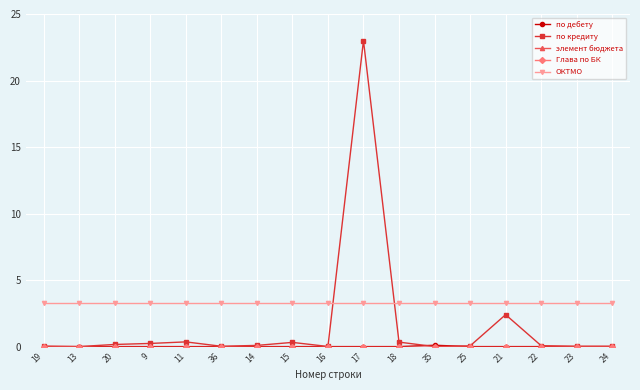

What is the spread (max minus min) of values at 20?

3.3